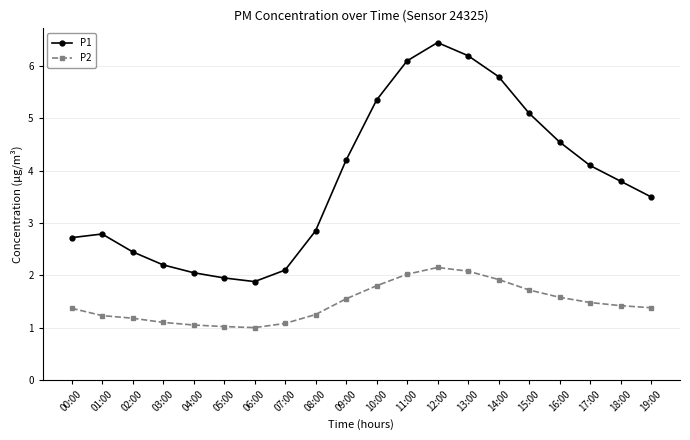

How many categories are shown in the chart?

20